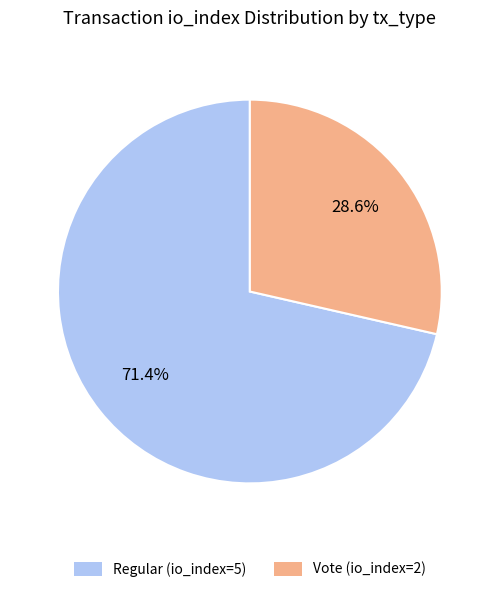

True or false: Regular (io_index=5) accounts for 66% of the total.

False